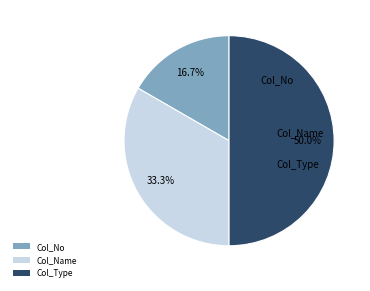

How many segments does this pie chart have?

3